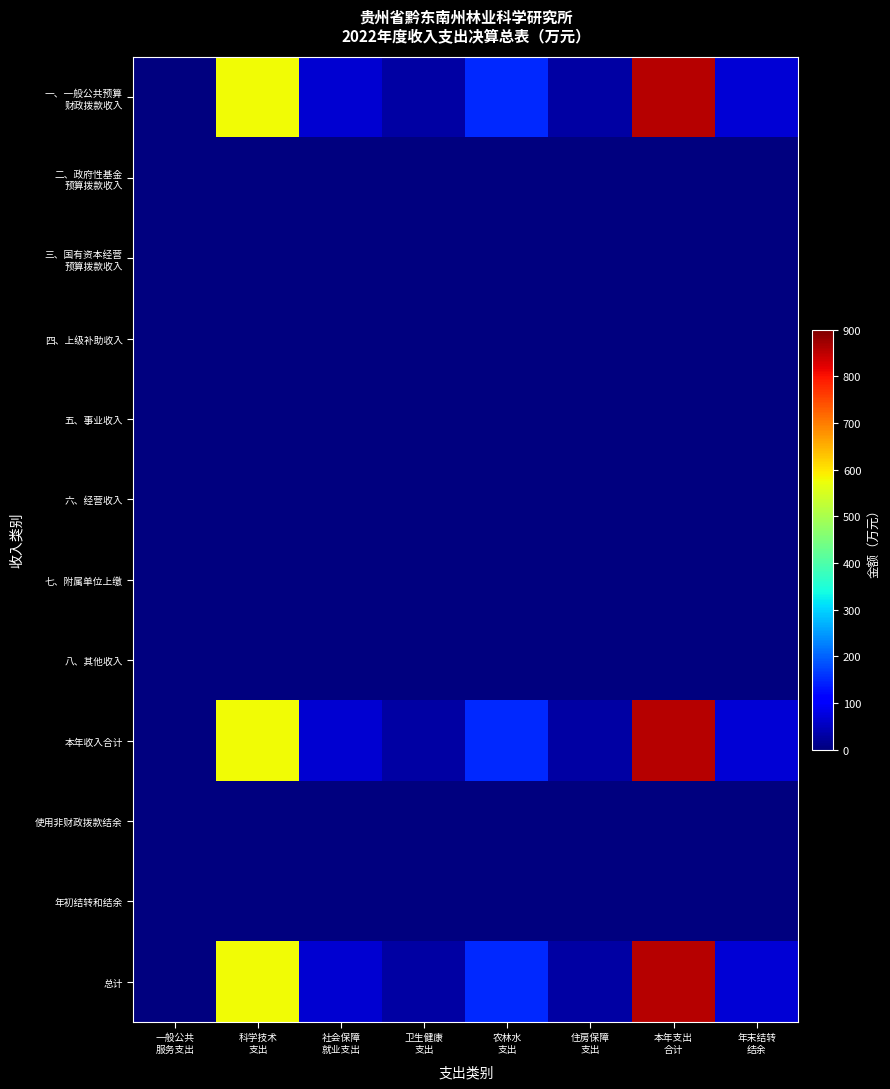

Which series has the largest range (max minus min)?

一、一般公共预算 财政拨款收入